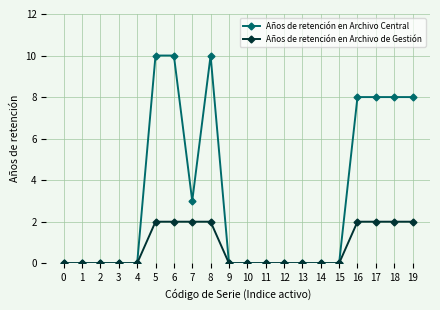

What is the value of the Años de retención en Archivo de Gestión point at the 9th from the left?

2